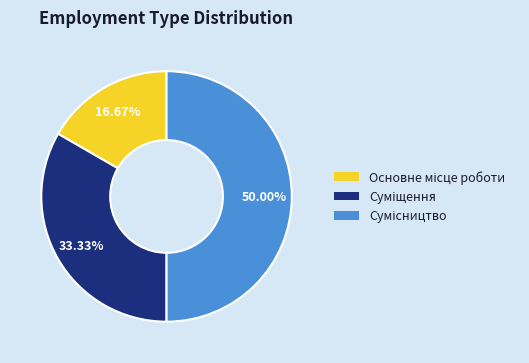

How many segments does this pie chart have?

3